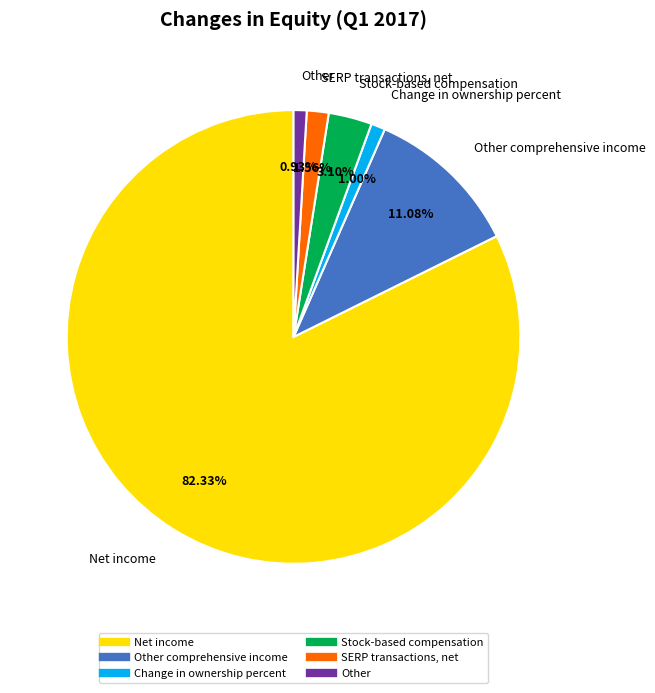

Is there any slice that represents more than half of the pie?

Yes